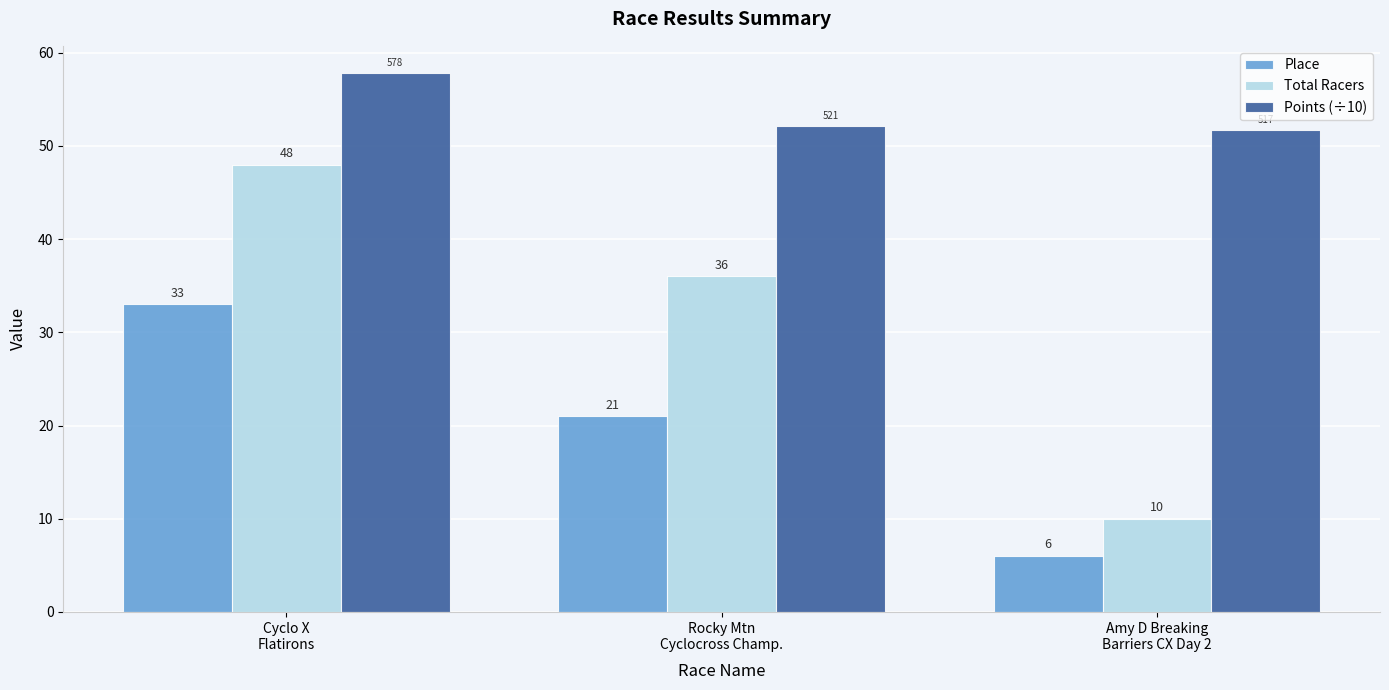

Rank the series at Cyclo X
Flatirons from lowest to highest value.

Place, Total Racers, Points (÷10)